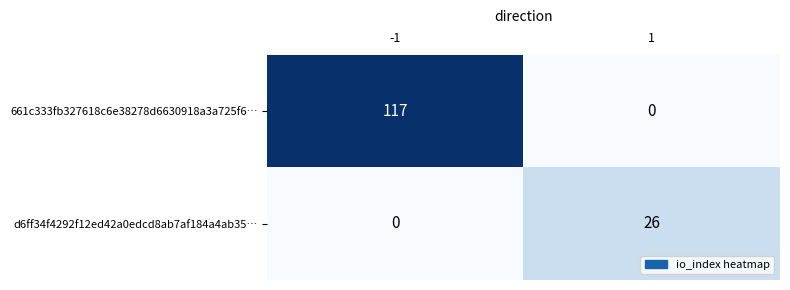

What is the sum of the 661c333fb327618c6e38278d6630918a3a725f6… values at 1 and -1?

117